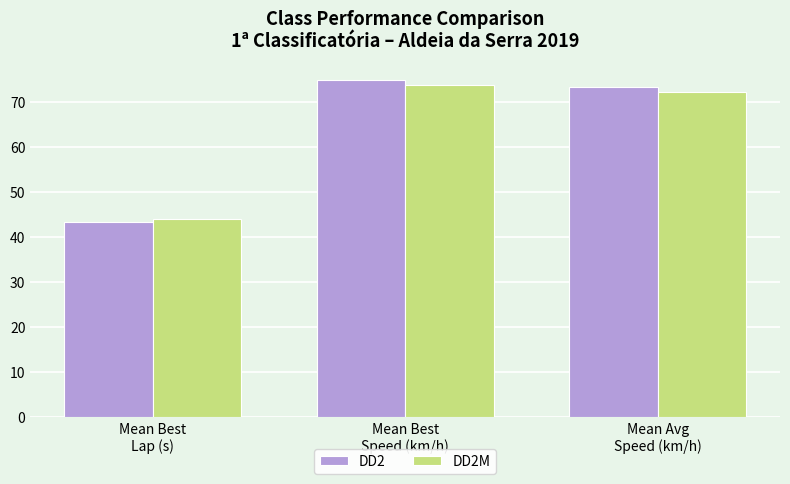

What is the total value across all series at Mean Avg
Speed (km/h)?

145.8